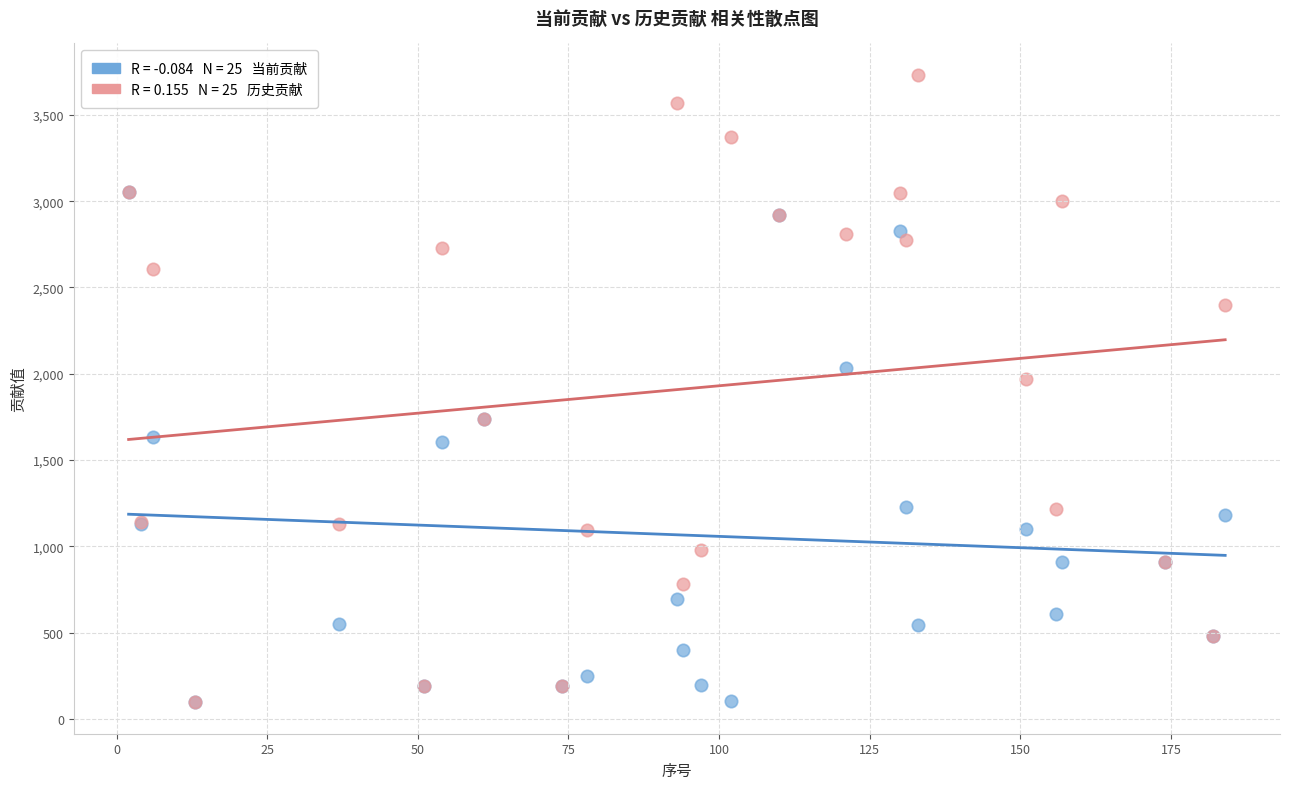

Across all series, what Y value is closest to 1914?

1968